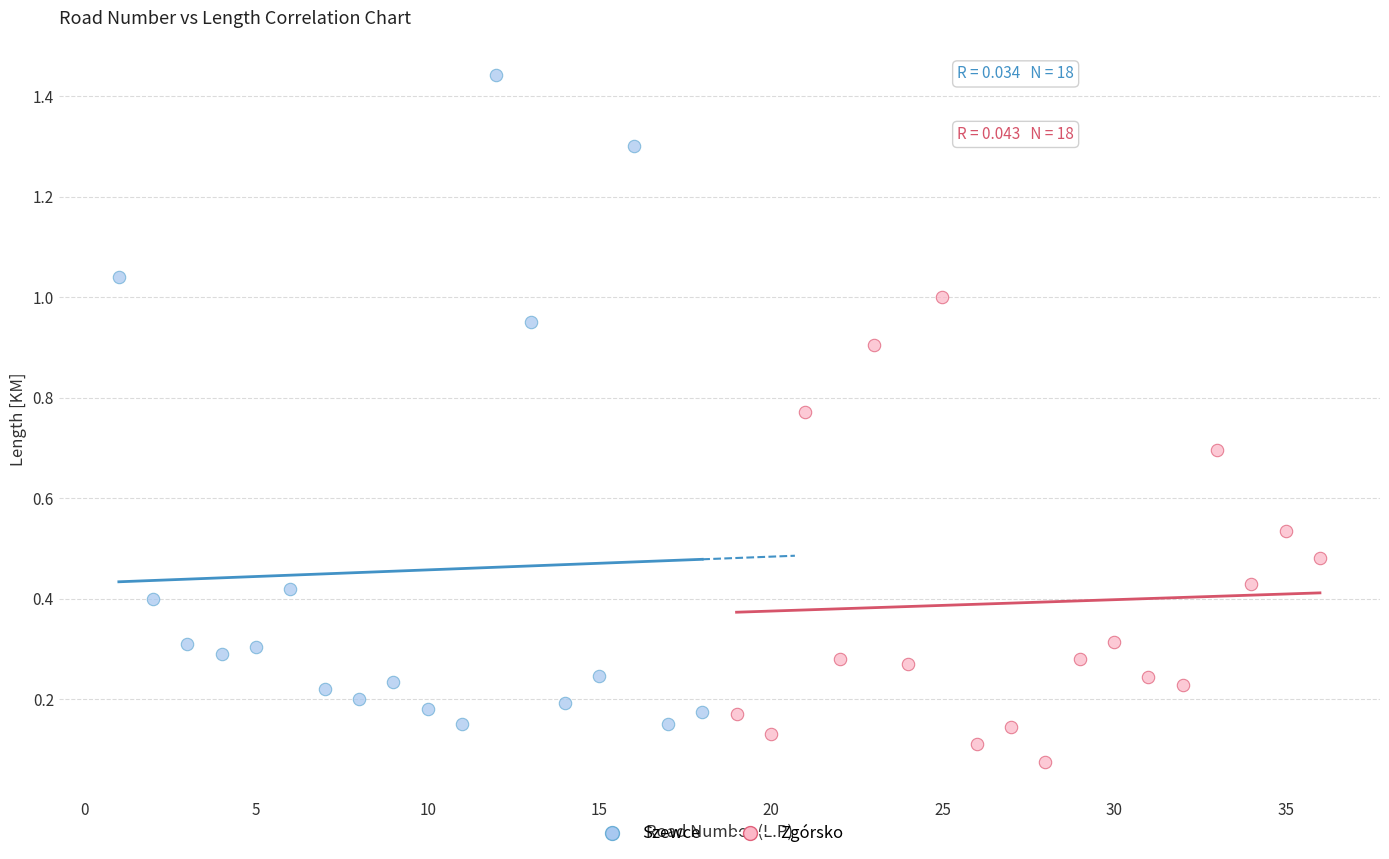

Which series has the widest spread of Y values?

Szewce